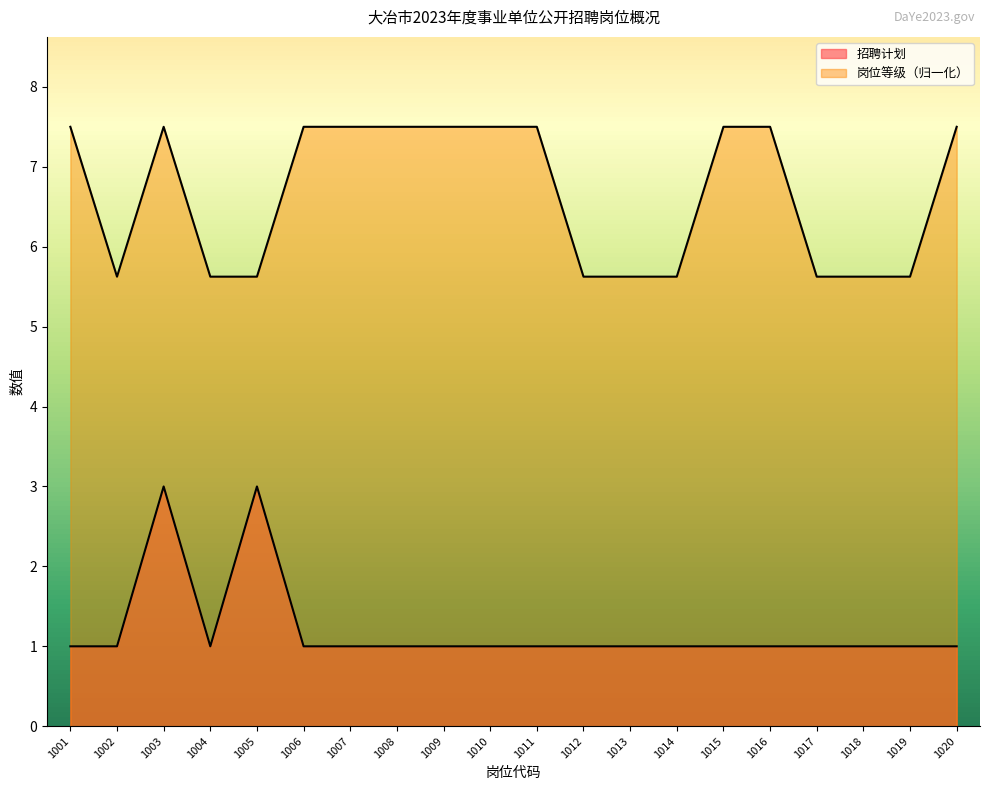

Between 1019 and 1003, which is larger?

1003